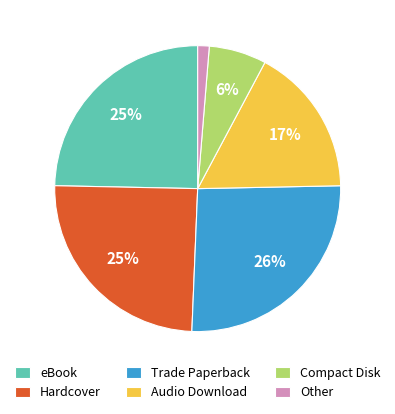

What percentage is the Compact Disk slice, to the nearest percent?

6%